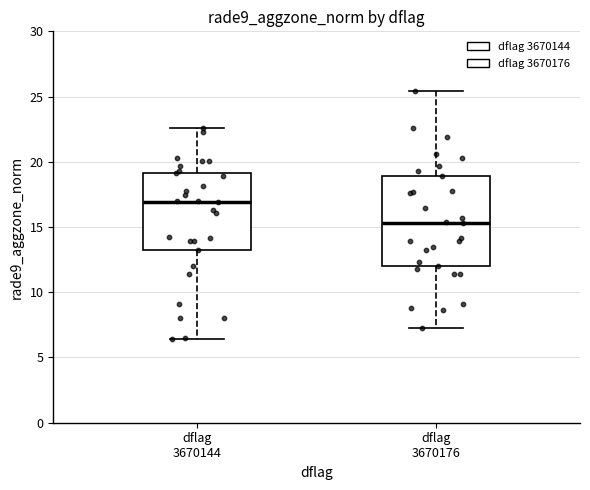

Where does the median line of the box for dflag 3670144 sit on the y-axis? The values are not printed on the chart, so give them approximately, as read against the axis.

17.0